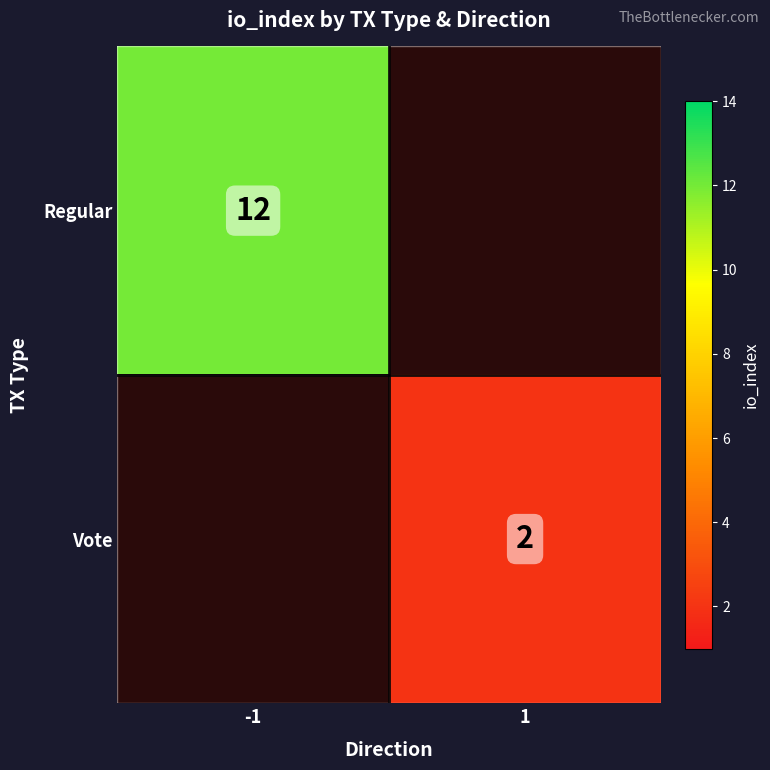

True or false: Vote has a value of 1 at 1.

False